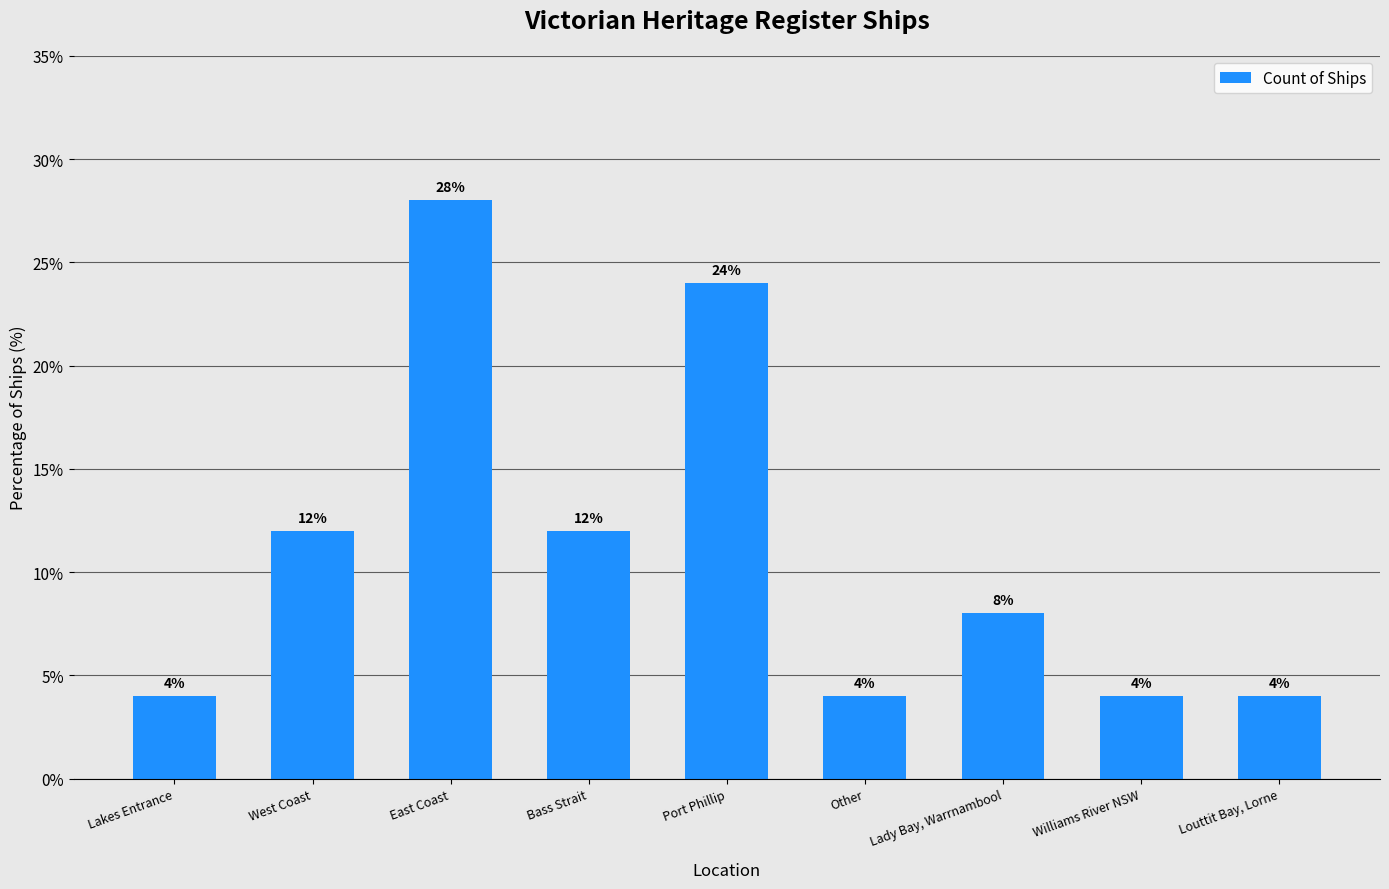

How many data points are less than 8?

4